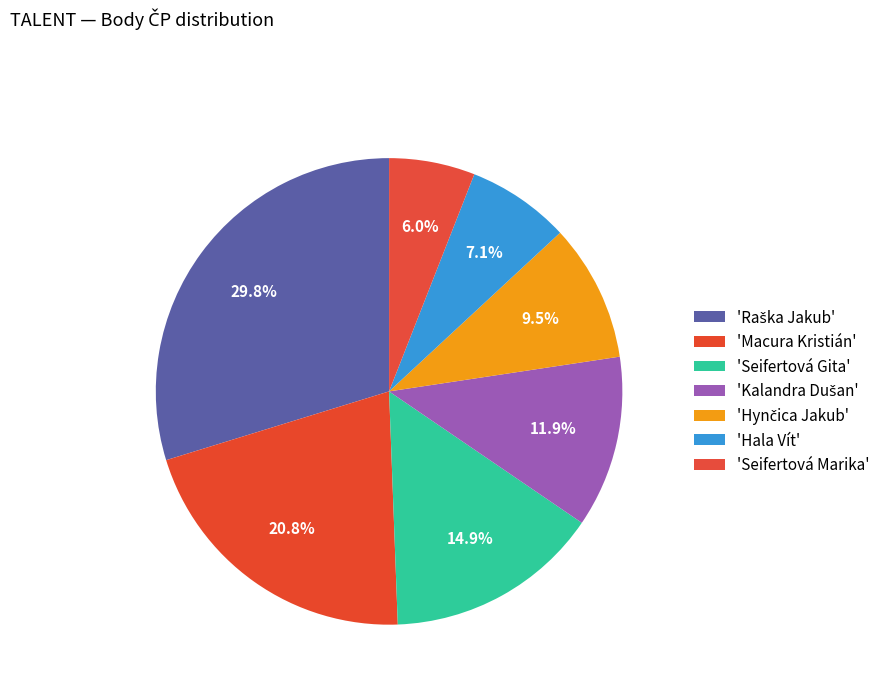

Count the number of slices in the pie.

7